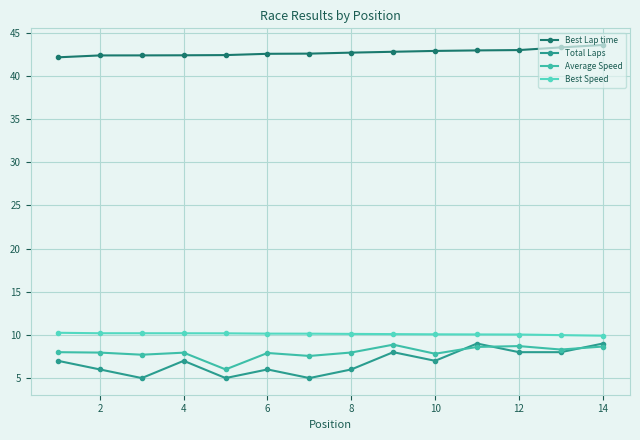

What is the sum of all Total Laps values?

96.0